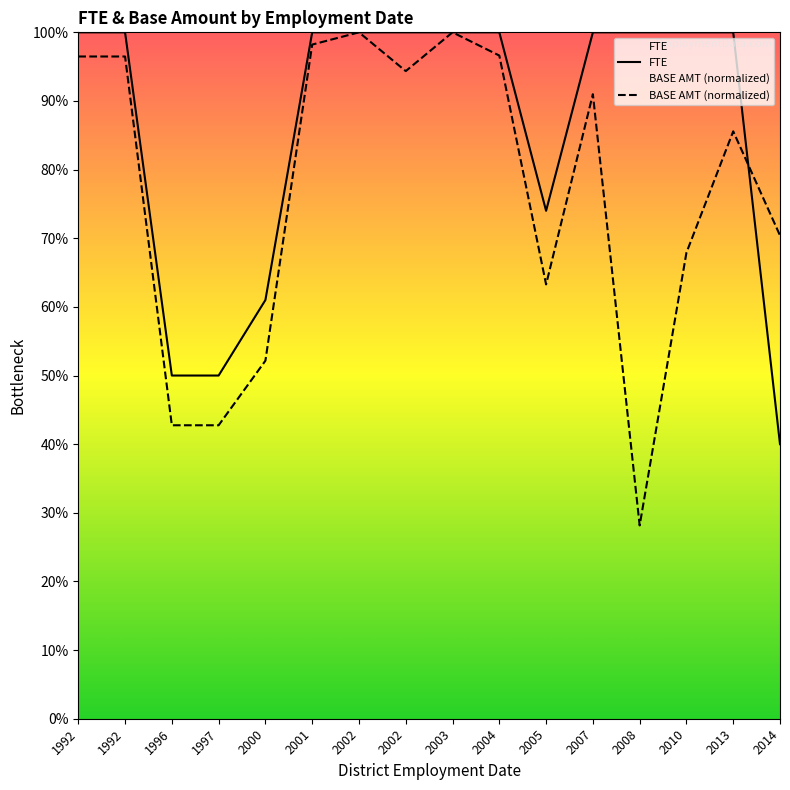

Reading left to right, extract all data points from this chart.

FTE: 1.0	1.0	0.5	0.5	0.6	1.0	1.0	1.0	1.0	1.0	0.7	1.0	1.0	1.0	1.0	0.4
BASE AMT (normalized): 1.0	1.0	0.4	0.4	0.5	1.0	1.0	0.9	1.0	1.0	0.6	0.9	0.3	0.7	0.9	0.7